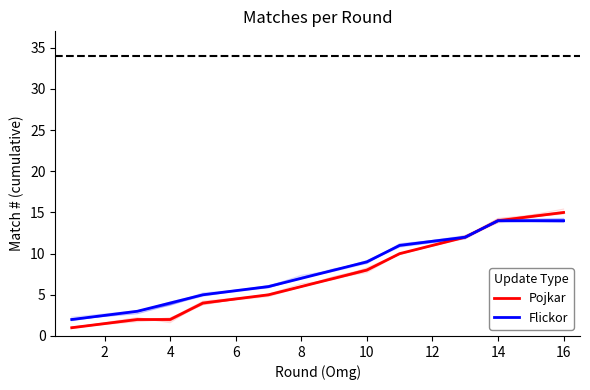

Which has a higher value, 8 or 4?

8